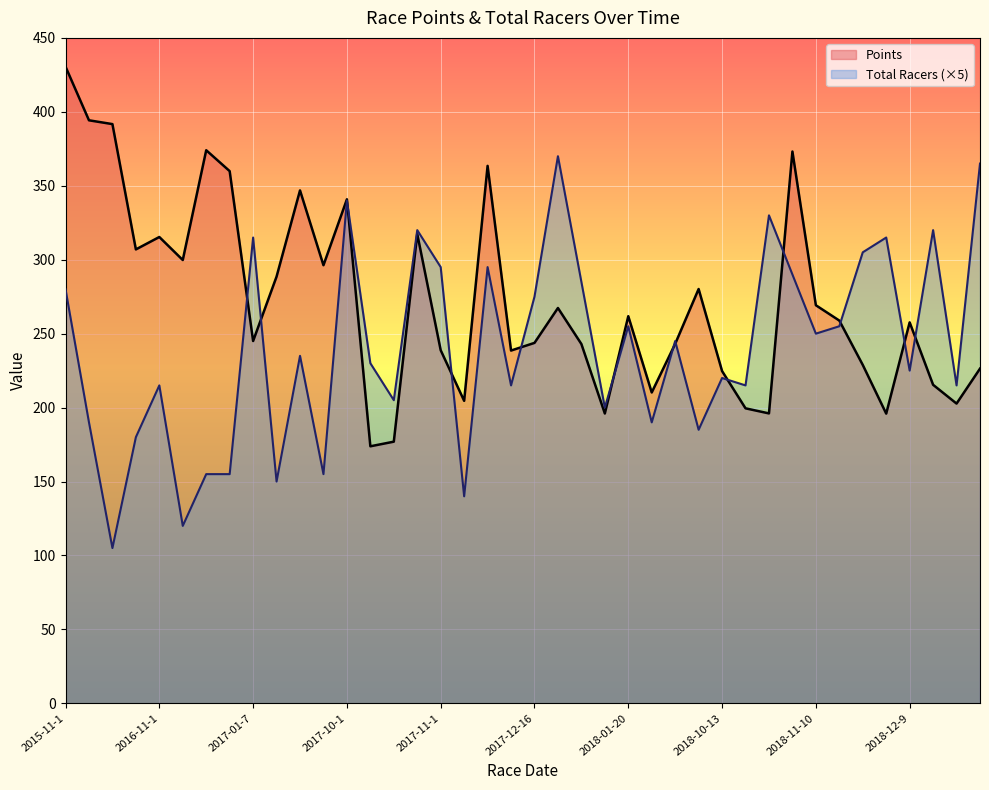

Which series has the largest total across all categories?

Points